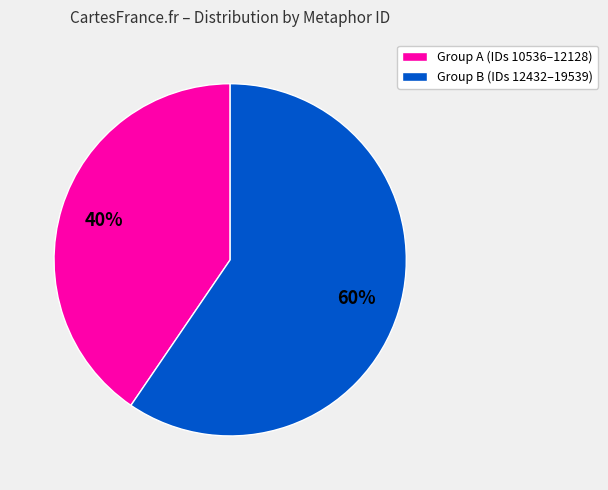

Combined, do Group B (IDs 12432–19539) and Group A (IDs 10536–12128) account for over 50%?

Yes